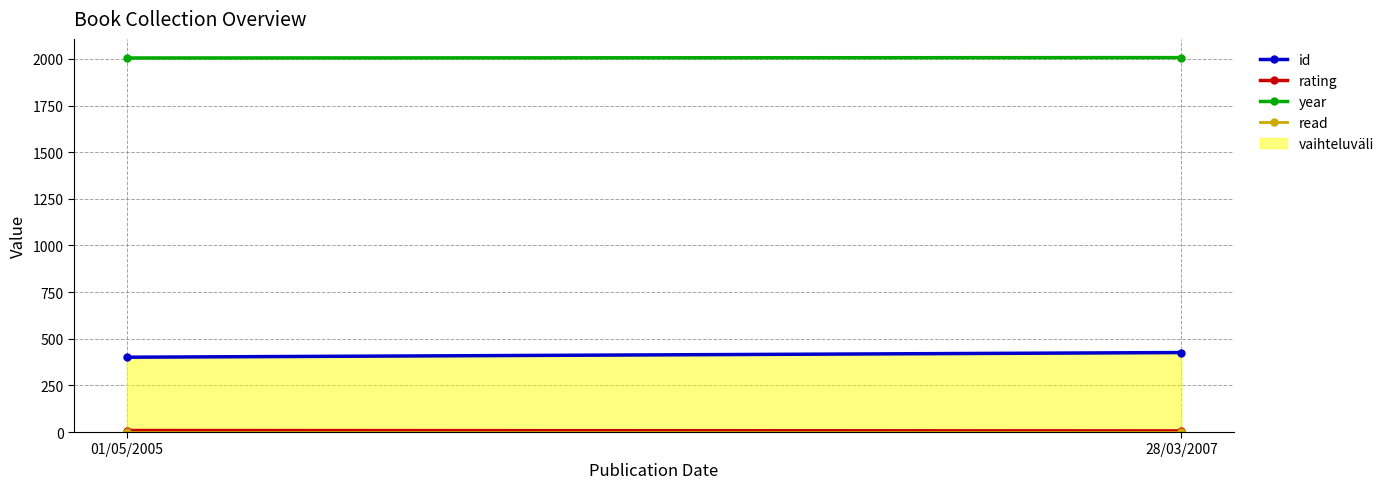

Which series has the largest total across all categories?

year